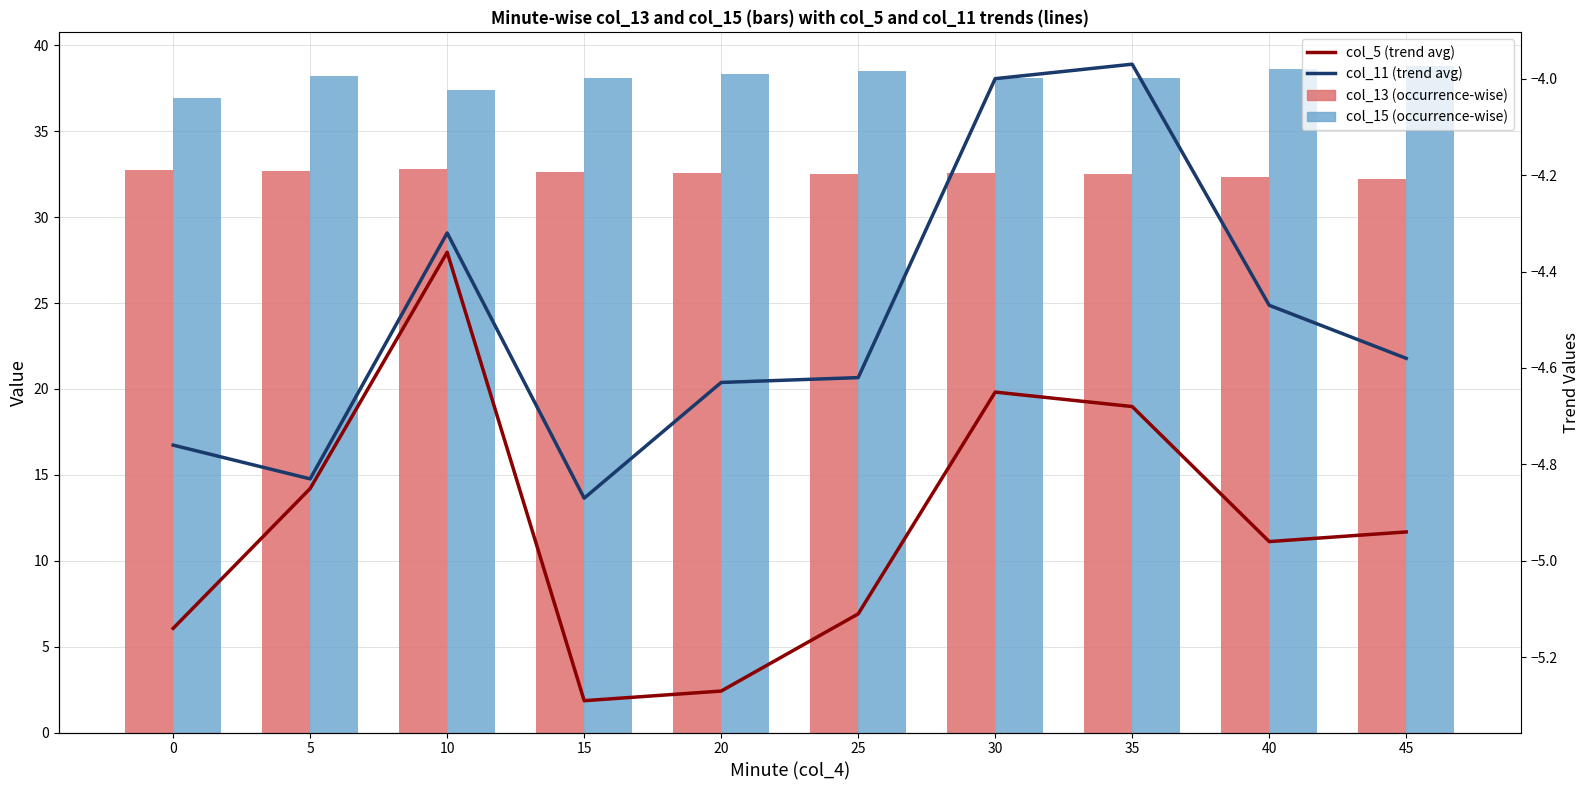

The value of col_11 (trend avg) at 45 is -6.2. True or false?

False